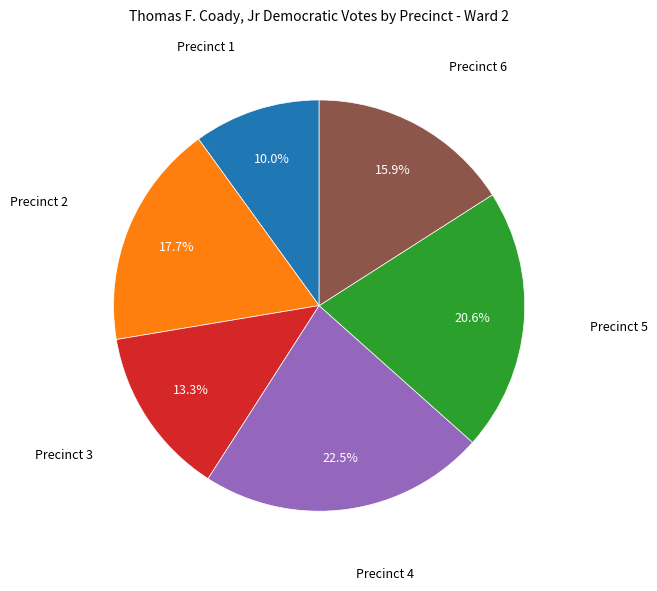

Which category has the biggest portion of the pie?

Precinct 4